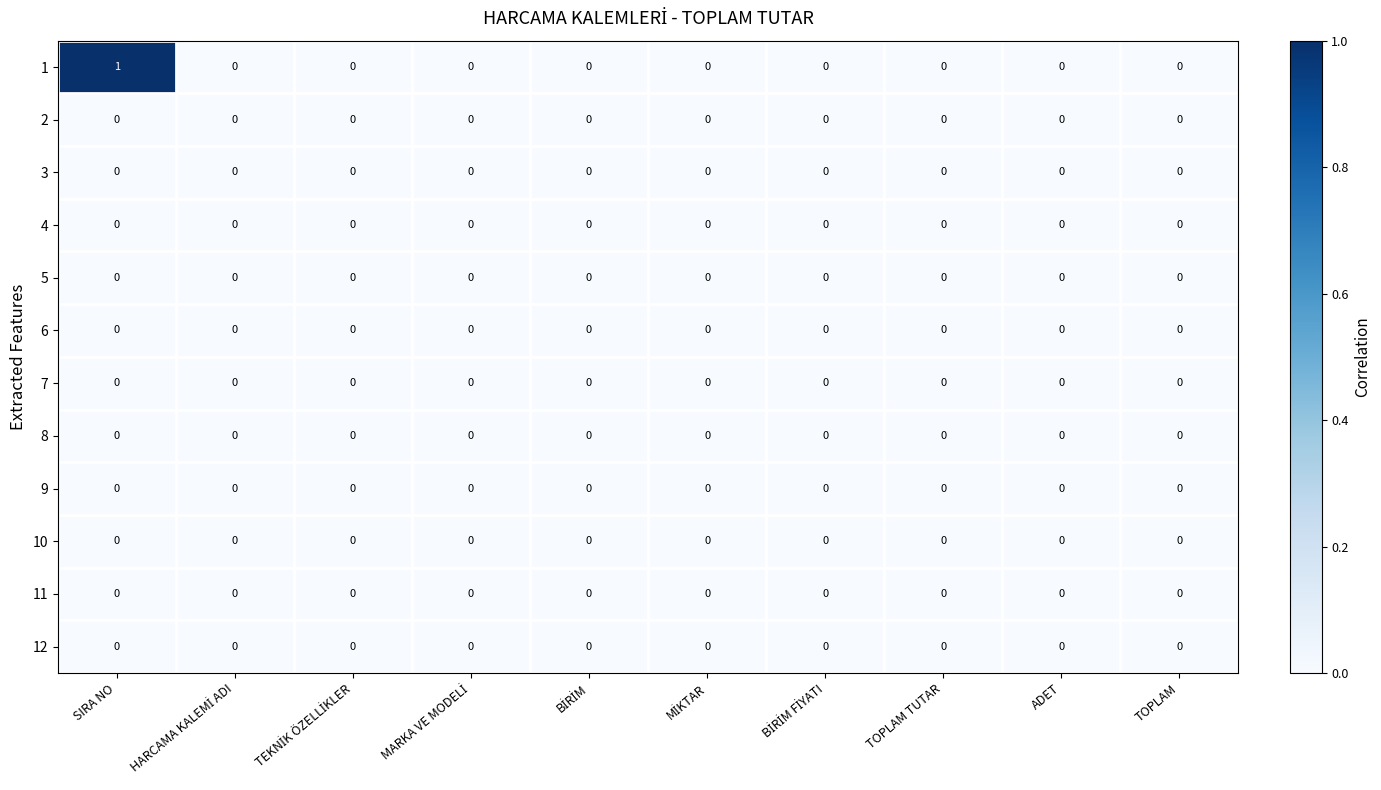

At which category is the sum across all series the highest?

SIRA NO